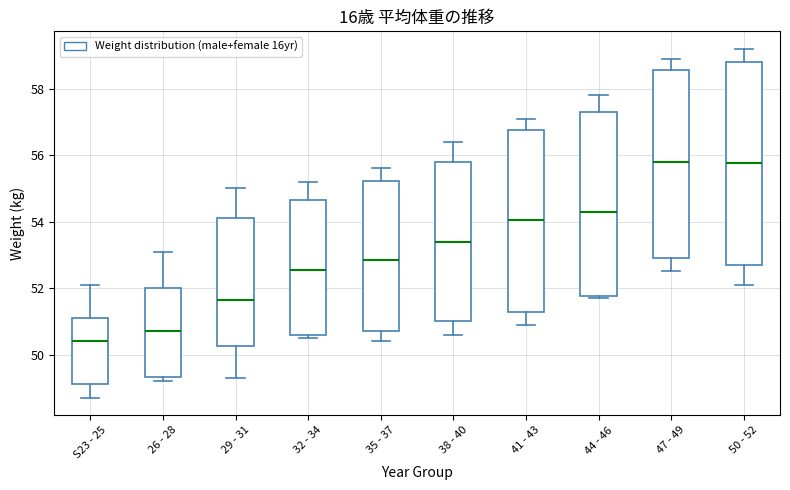

Where is the upper edge of the box for 44 - 46 on the y-axis? The values are not printed on the chart, so give them approximately, as read against the axis.

57.4